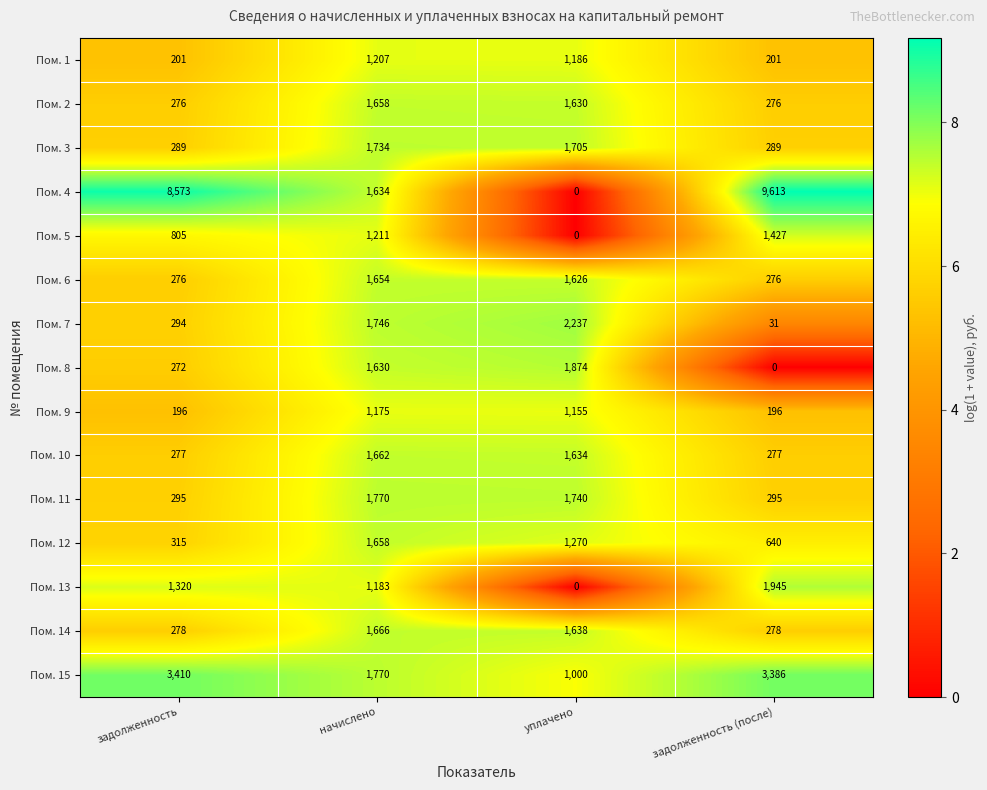

Which label corresponds to the largest value in the chart?

задолженность (после)